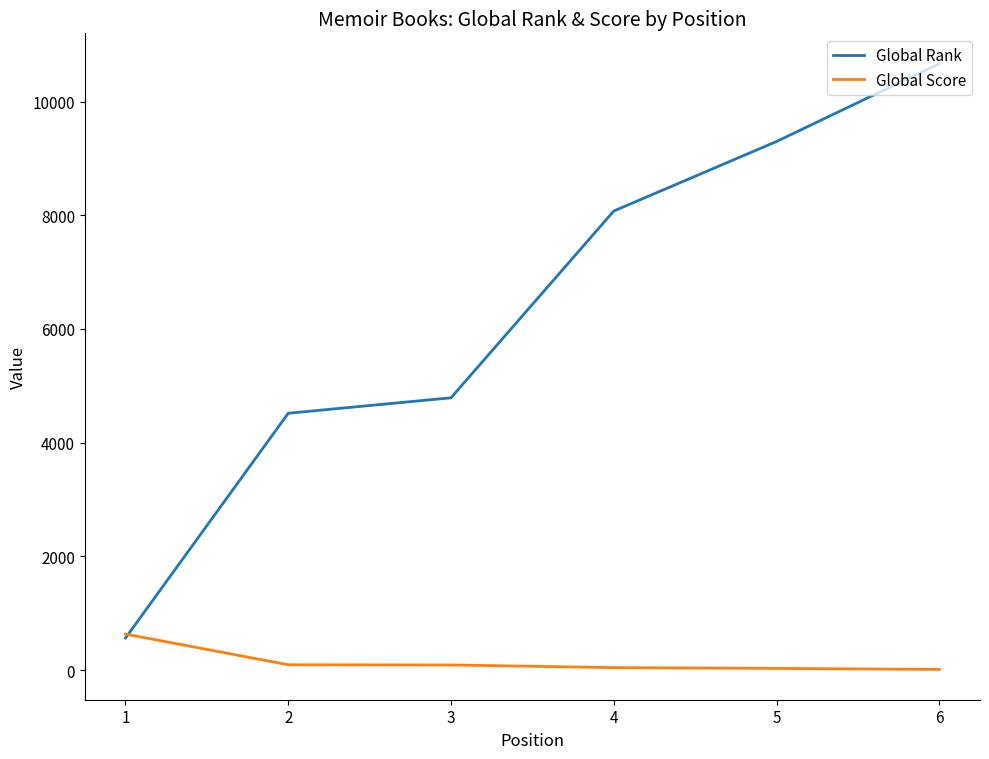

Rank the series by their average value, from highest to lowest.

Global Rank, Global Score